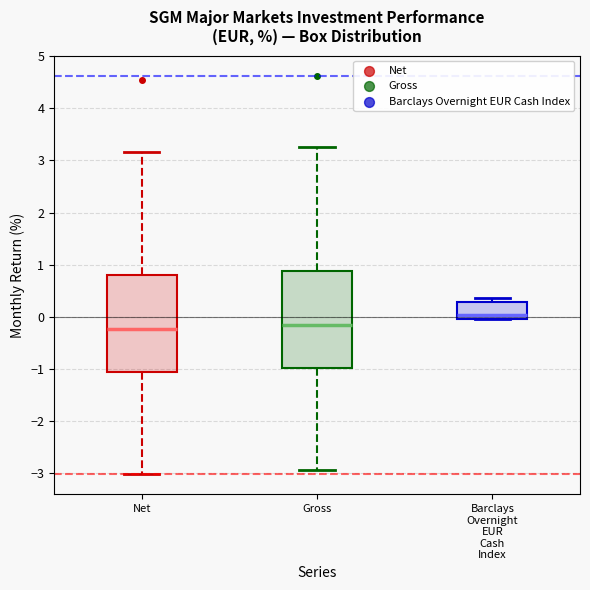

Reading left to right, read every box against the y-axis: the position of its median line, the range the box covers, and the ends of its whiskers. The values are not printed on the chart, so give them approximately, as read against the axis.

Net: median -0.2, box -1.1 to 0.8, whiskers -3.0 to 3.2
Gross: median -0.1, box -1.0 to 0.9, whiskers -2.9 to 3.3
Barclays Overnight EUR Cash Index: median 0.0 (just above the box's lower edge), box 0.0 to 0.3, whiskers 0.0 to 0.4